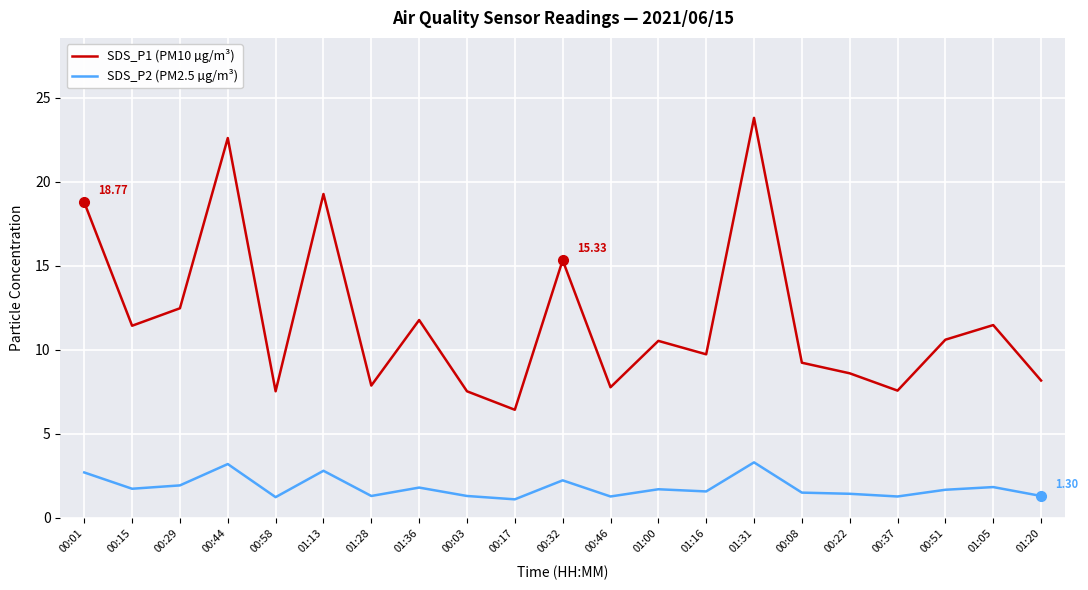

List the series in order of their overall mean, lowest first.

SDS_P2 (PM2.5 µg/m³), SDS_P1 (PM10 µg/m³)